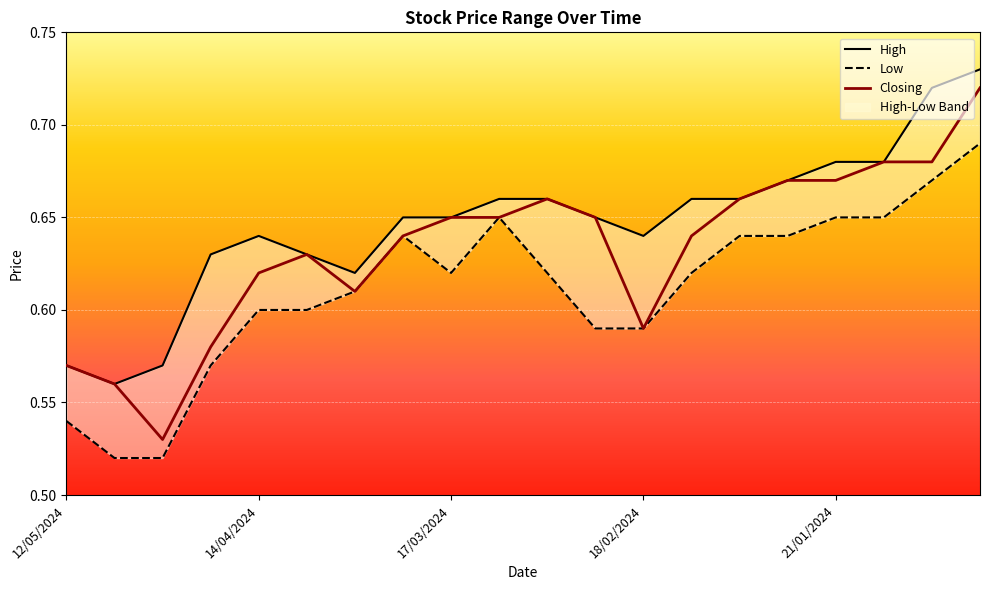

Which series has the largest total across all categories?

High